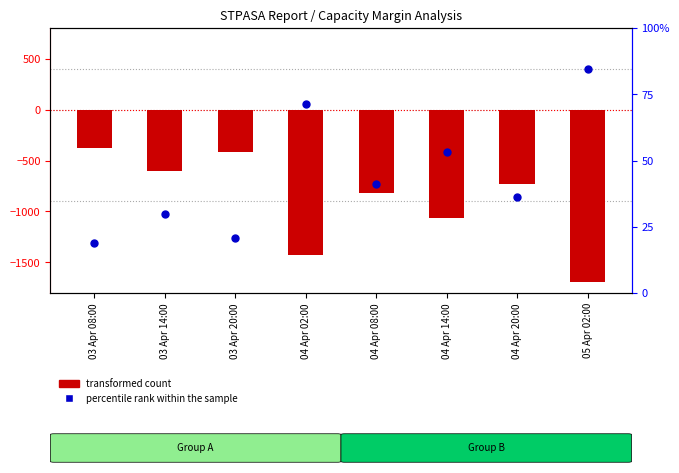

Which series contains the highest Y value?

percentile rank within the sample